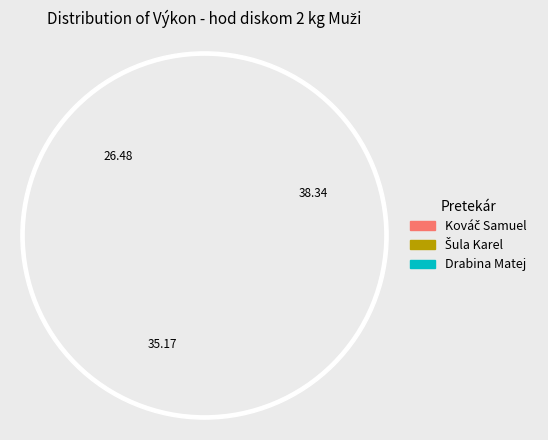

True or false: Drabina Matej accounts for 26% of the total.

True